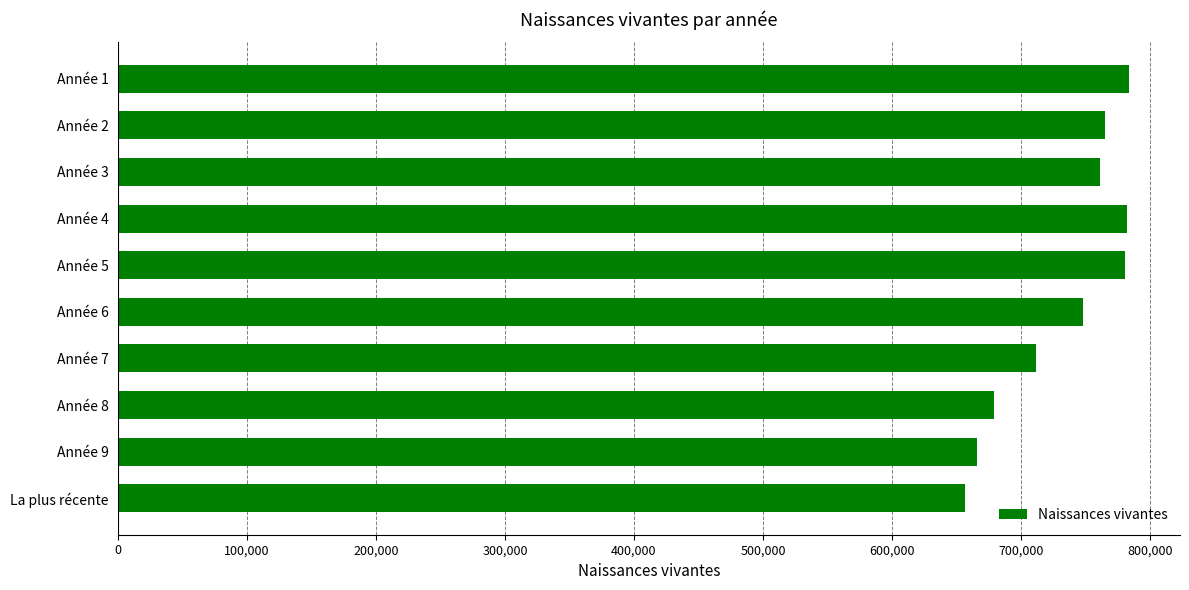

The value at Année 5 is 780975. True or false?

True